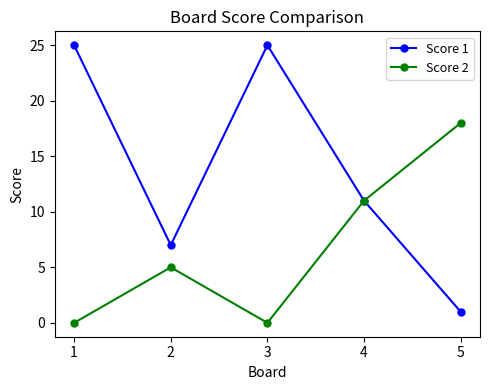

True or false: Score 1 has more than 1 points higher than both neighbors.

False